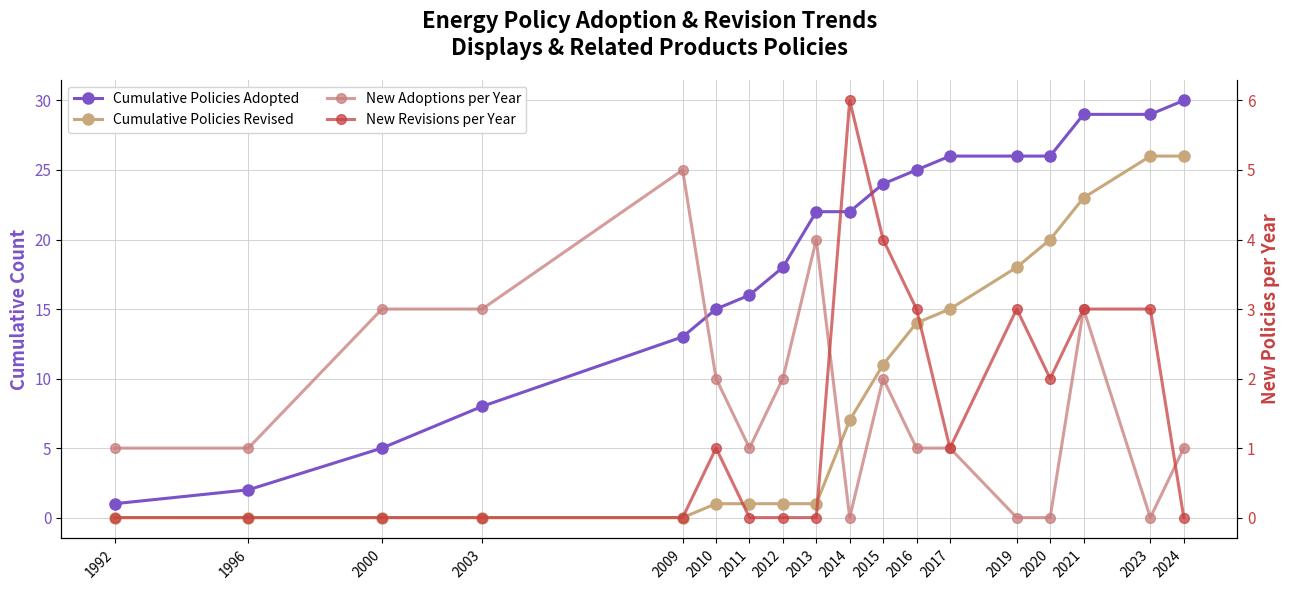

Rank the categories by Cumulative Policies Adopted value from highest to lowest.

2024, 2021, 2023, 2017, 2019, 2020, 2016, 2015, 2013, 2014, 2012, 2011, 2010, 2009, 2003, 2000, 1996, 1992